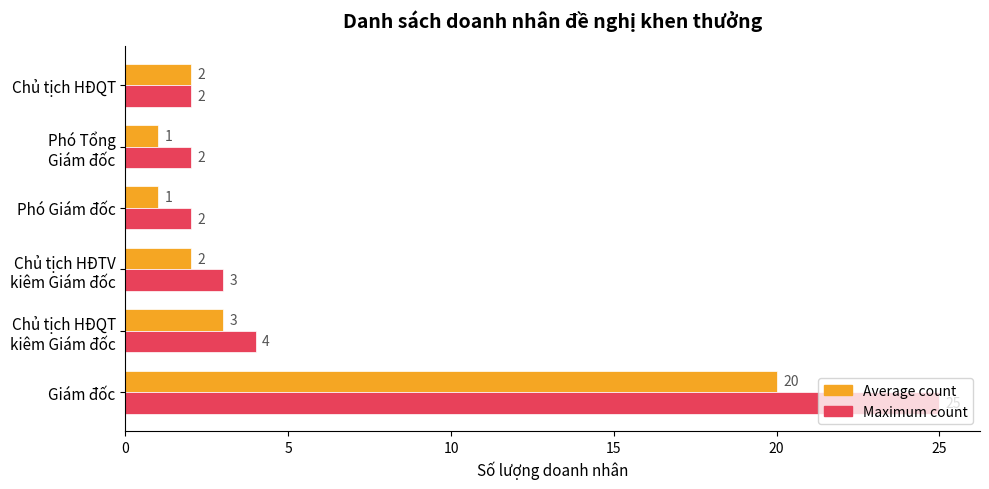

What is the minimum value shown in the chart?

1